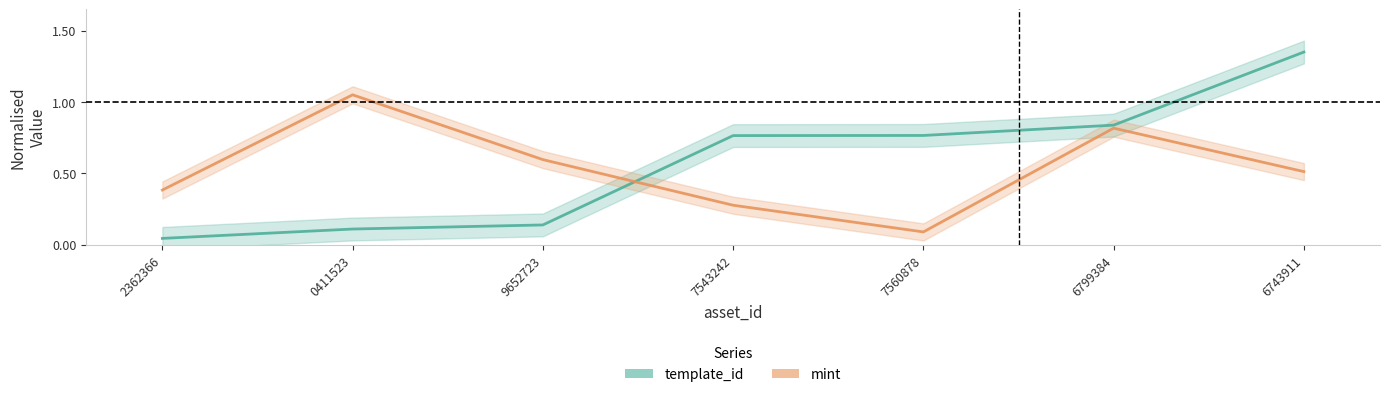

True or false: mint has a value of 1.1 at 0411523.

True